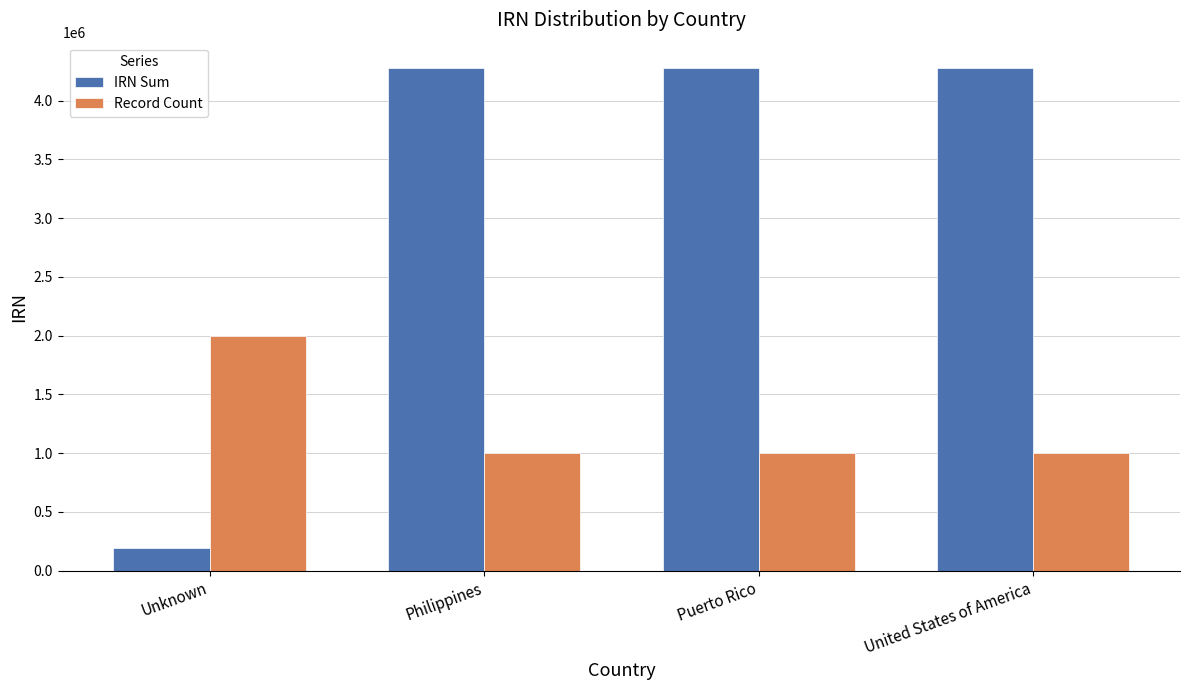

What position from the right is United States of America?

1